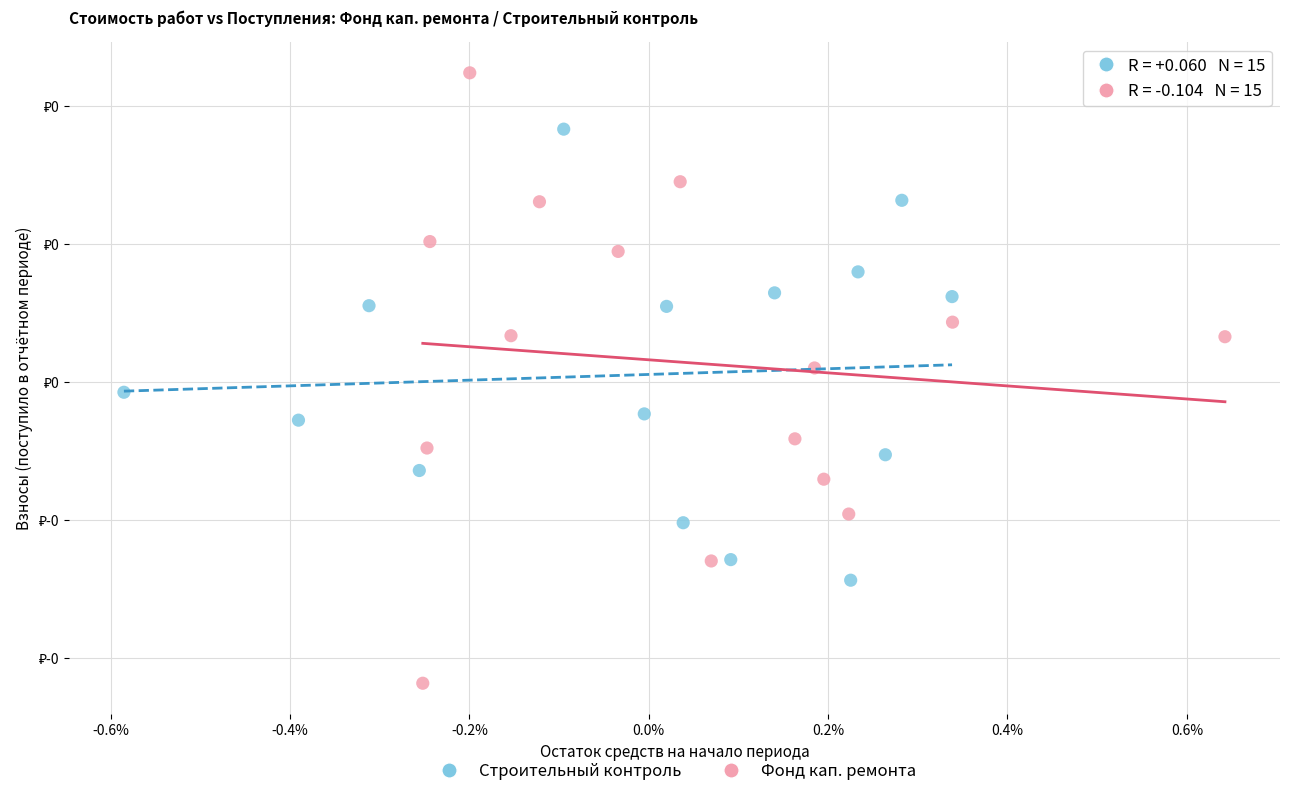

Which series contains the highest Y value?

Фонд кап. ремонта